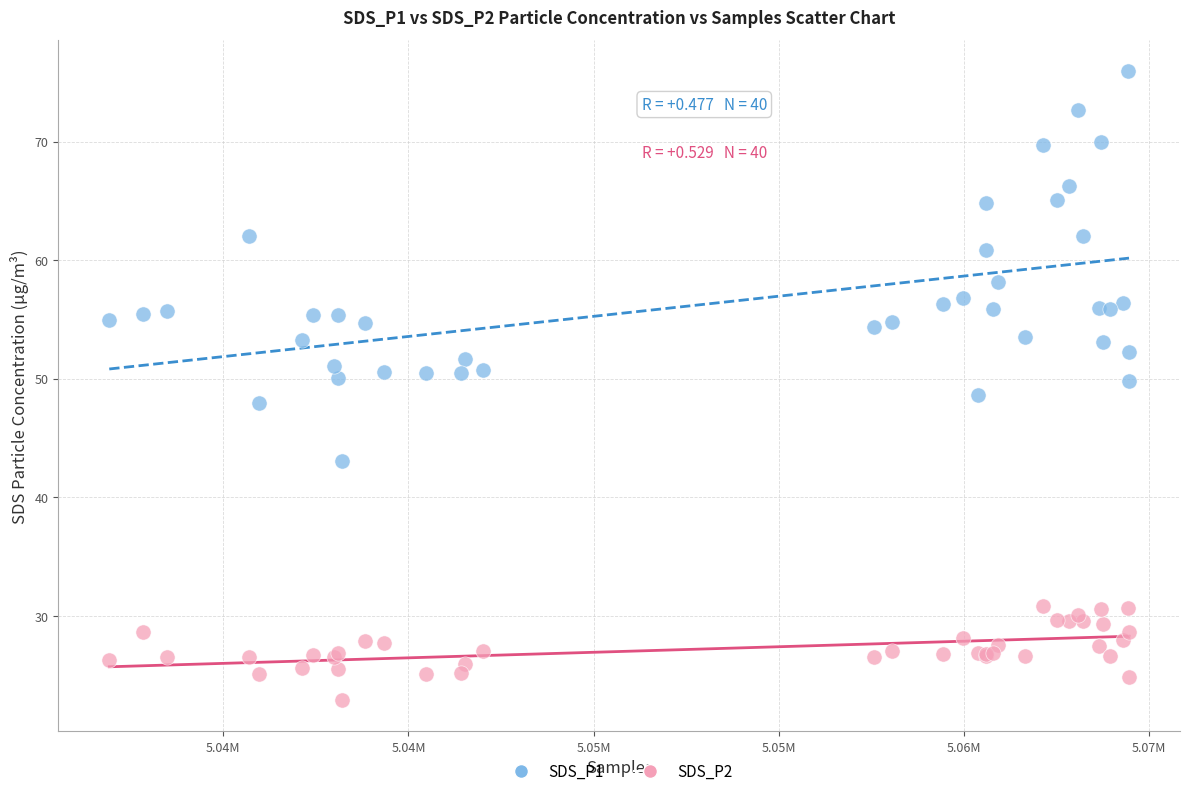

Which series contains the lowest Y value?

SDS_P2